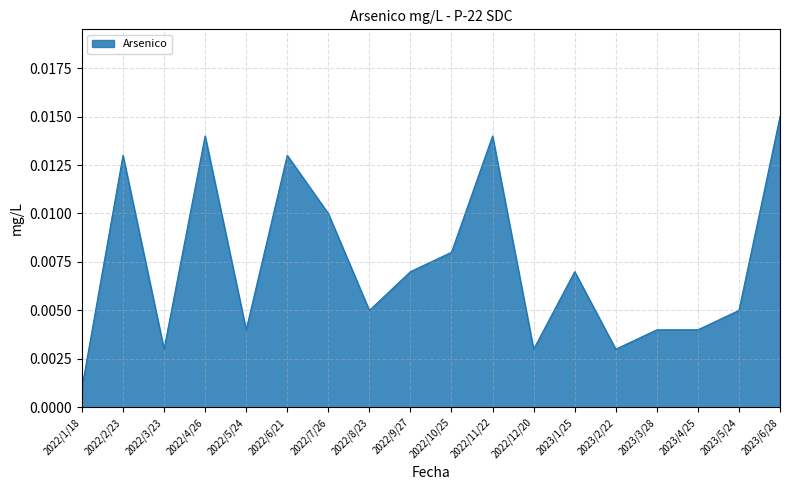

Which label corresponds to the smallest value in the chart?

2022/1/18